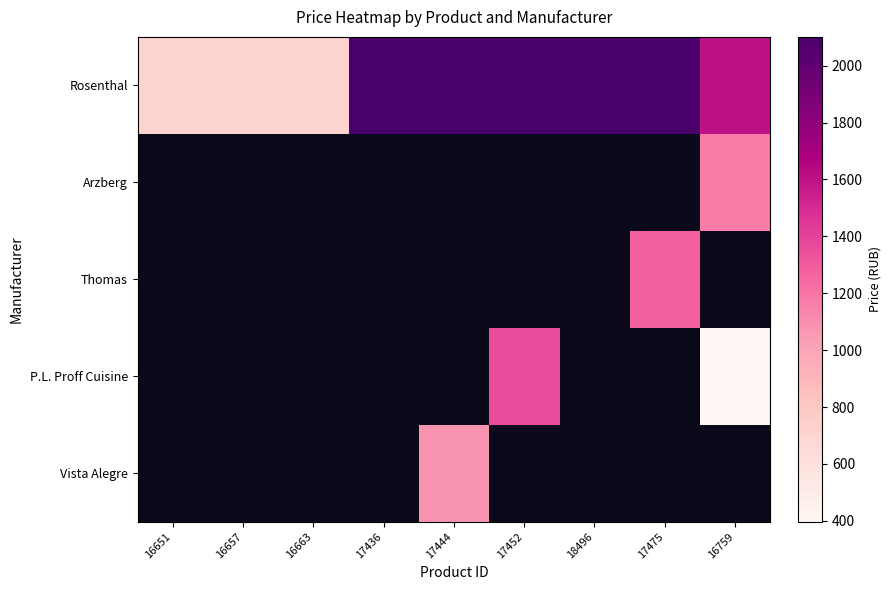

Between 16663 and 16657, which is larger?

16663